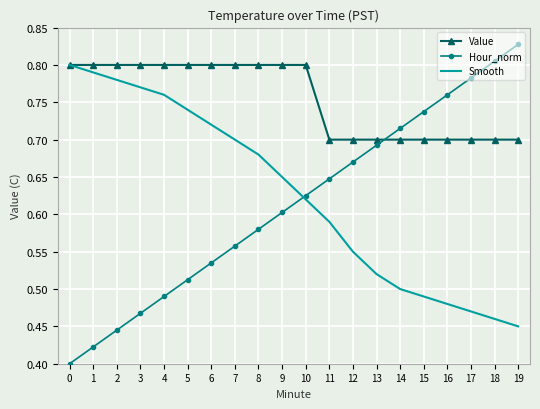

The value of Smooth at 1 is 0.8. True or false?

True